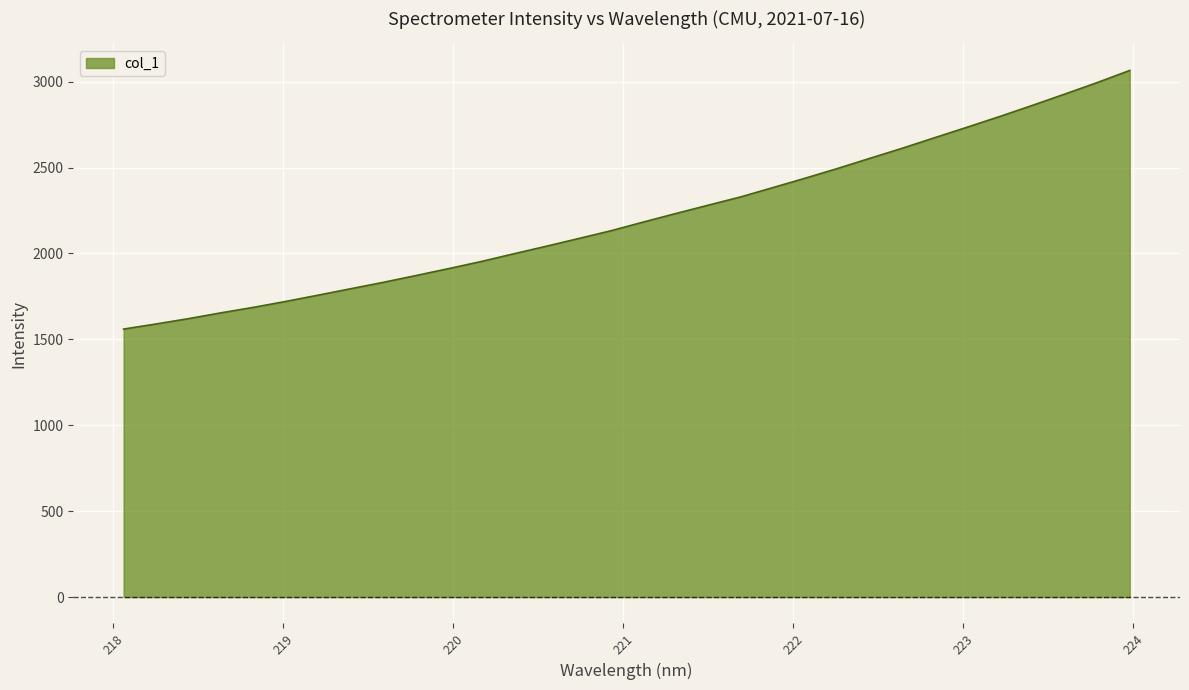

What is the minimum value shown in the chart?

1560.0